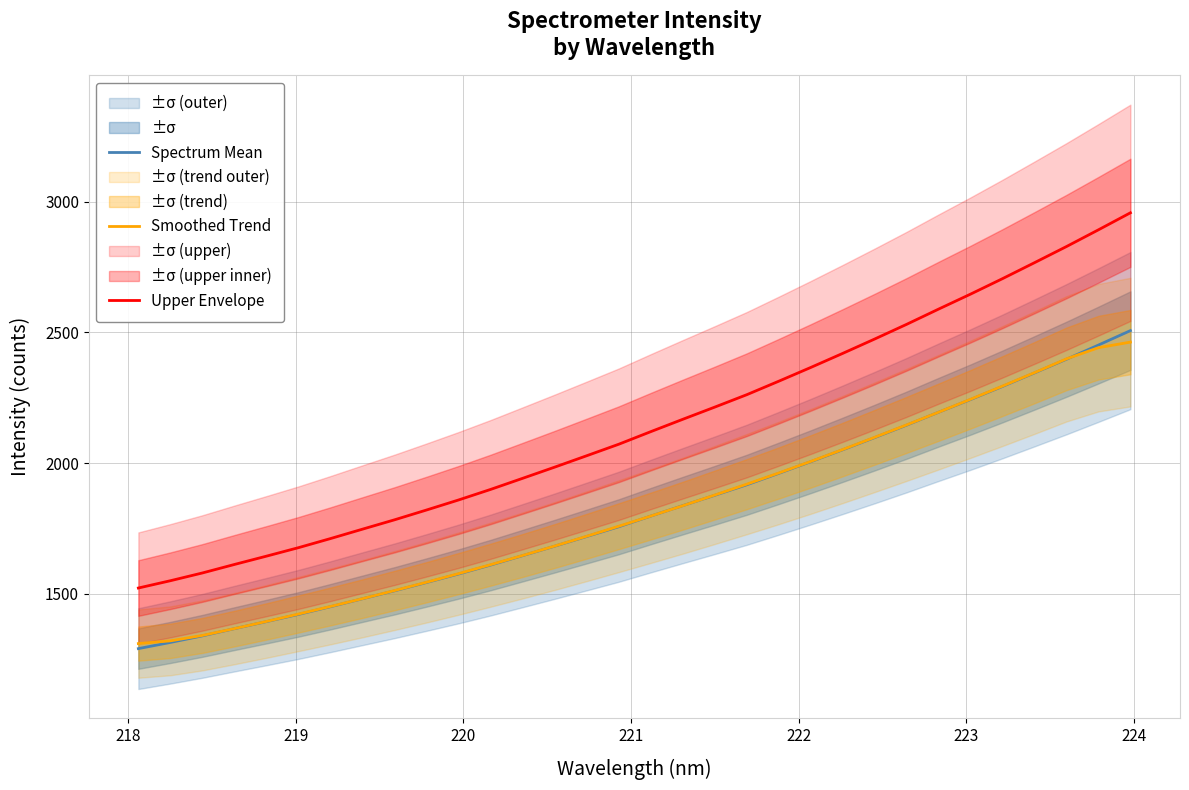

What are all the series names shown in the legend?

Spectrum Mean, Smoothed Trend, Upper Envelope